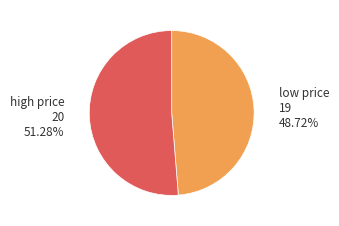

Is there a majority slice in this chart?

Yes